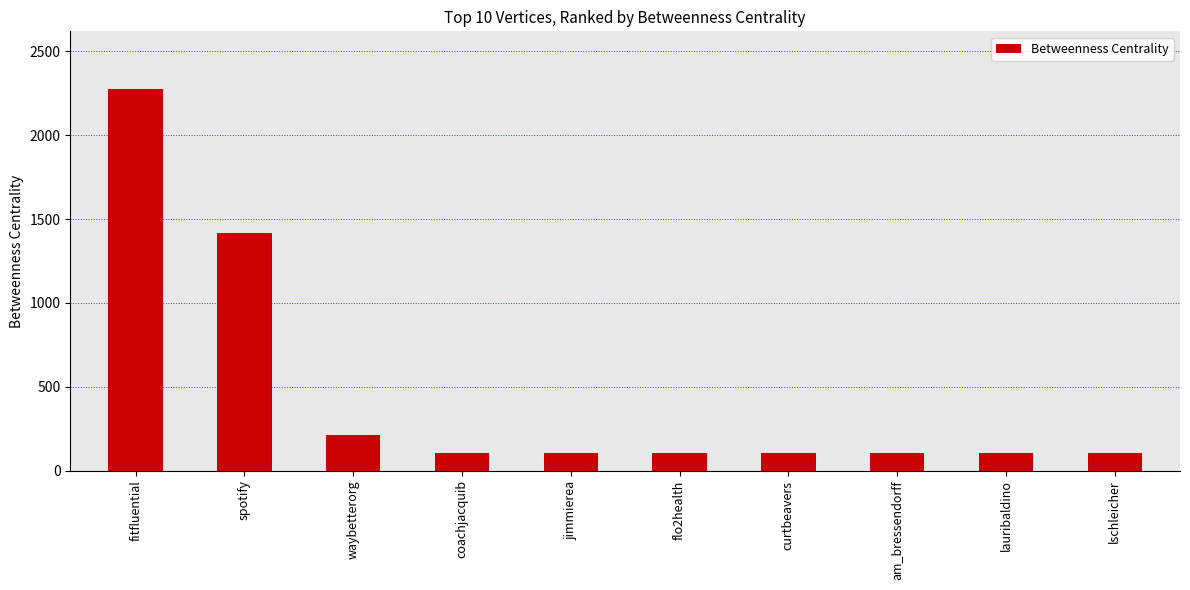

Between waybetterorg and jimmierea, which is larger?

waybetterorg